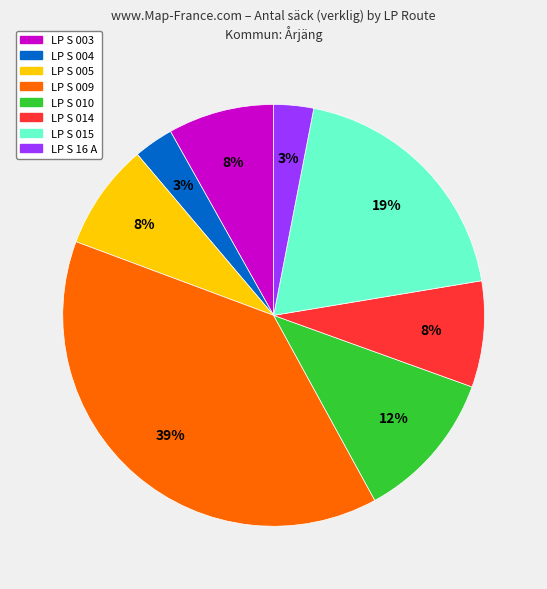

Does any single category account for the majority?

No